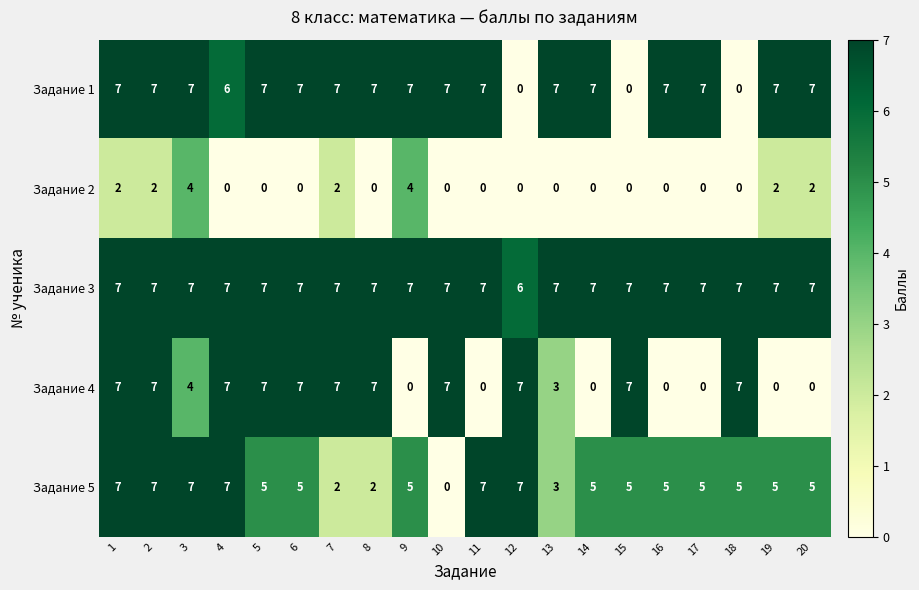

What is the maximum value for Задание 3?

7